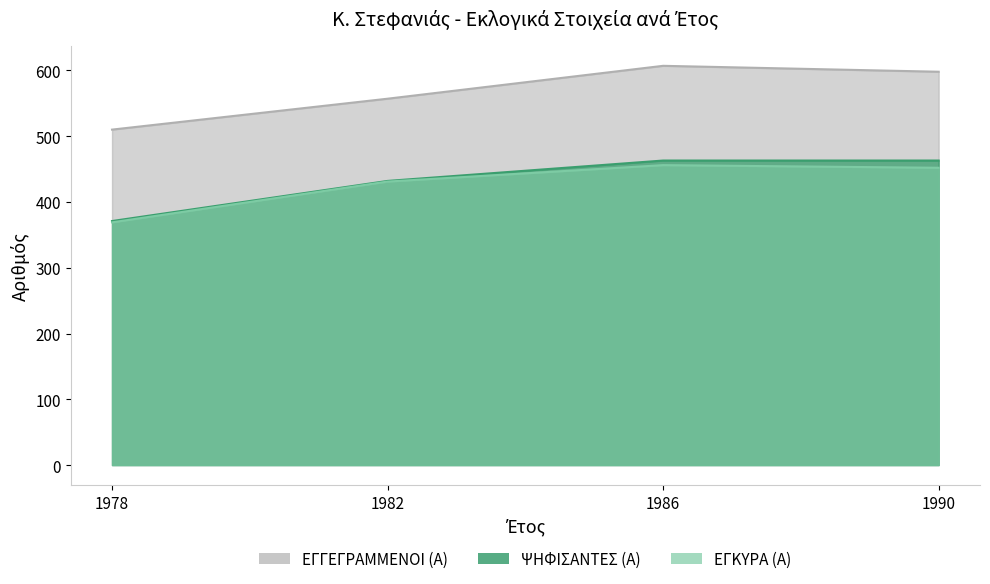

What is the difference between the ΕΓΚΥΡΑ (Α) values at 1986 and 1982?

25